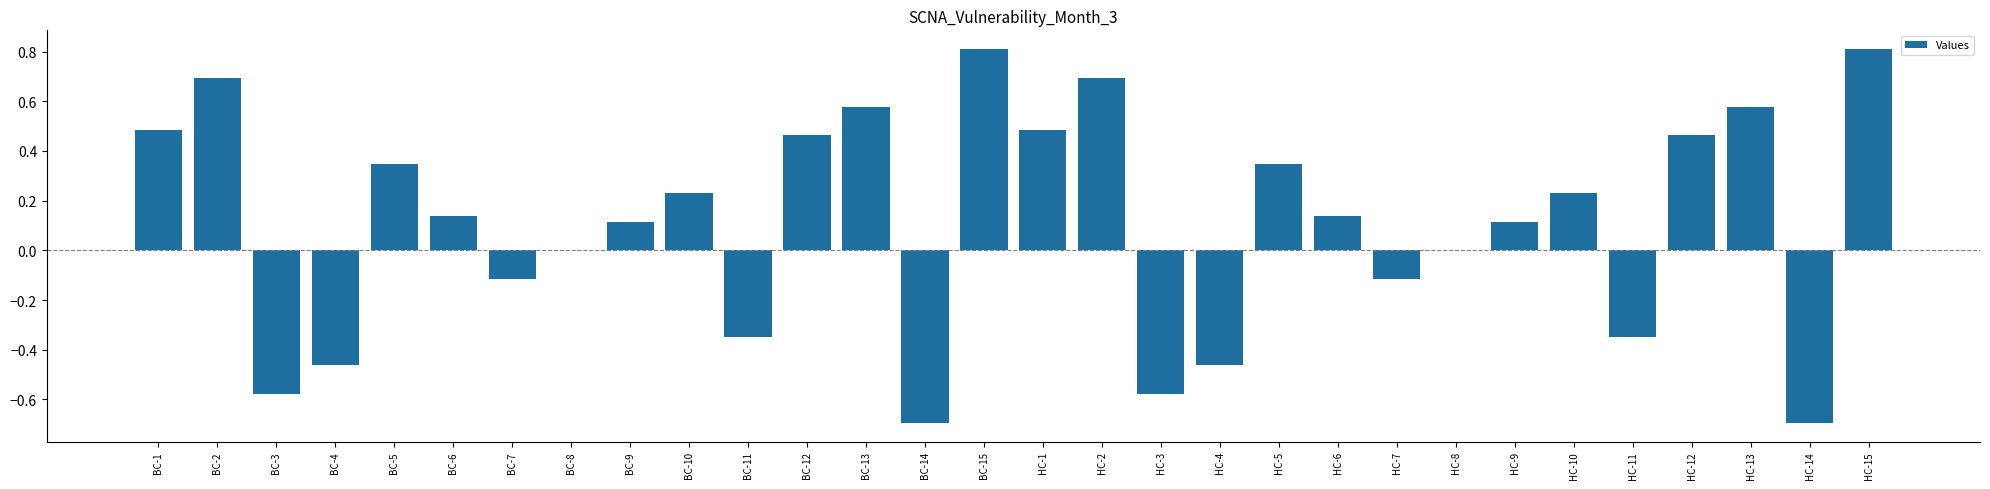

What is the greatest value displayed?

0.8